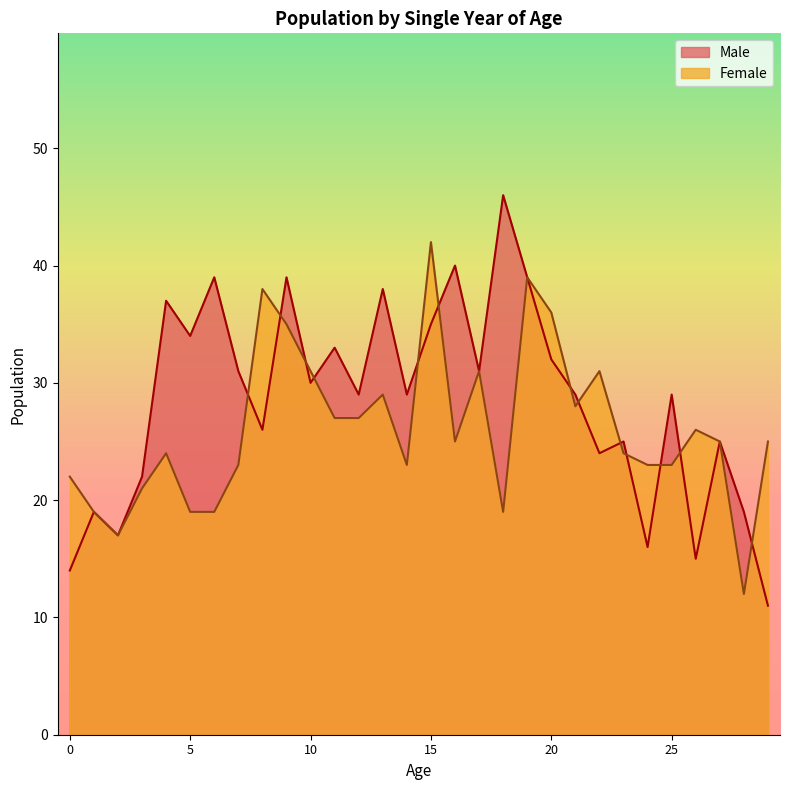

After their last crossing, which series has the higher values: Male or Female?

Female